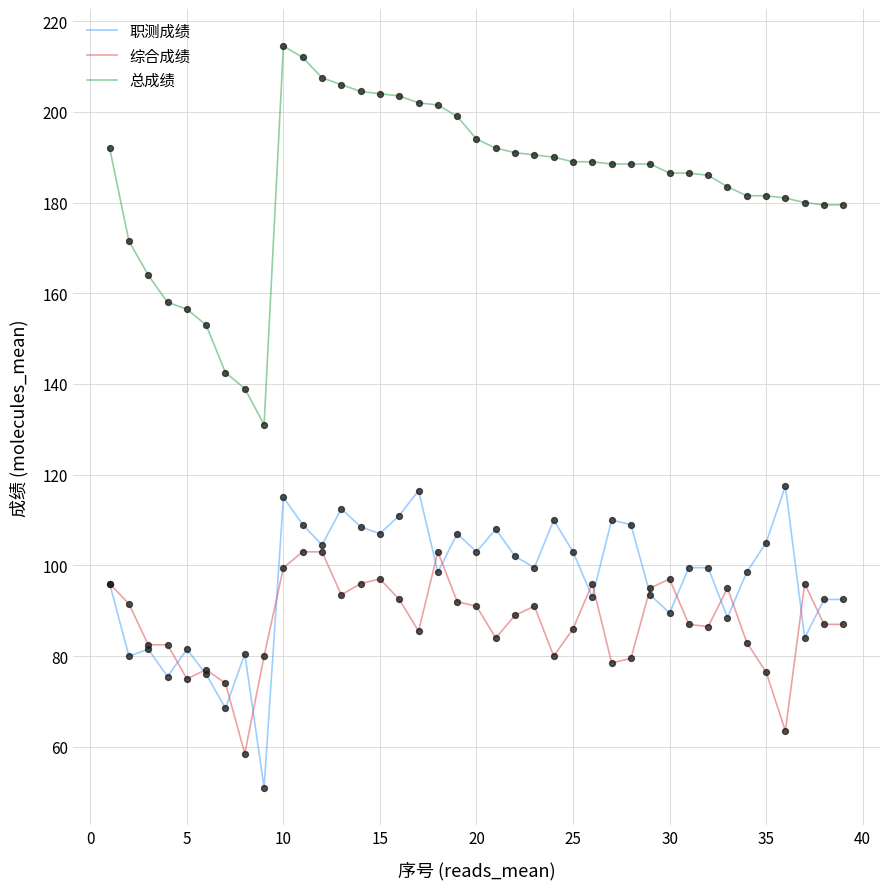

Which series has the largest total across all categories?

总成绩